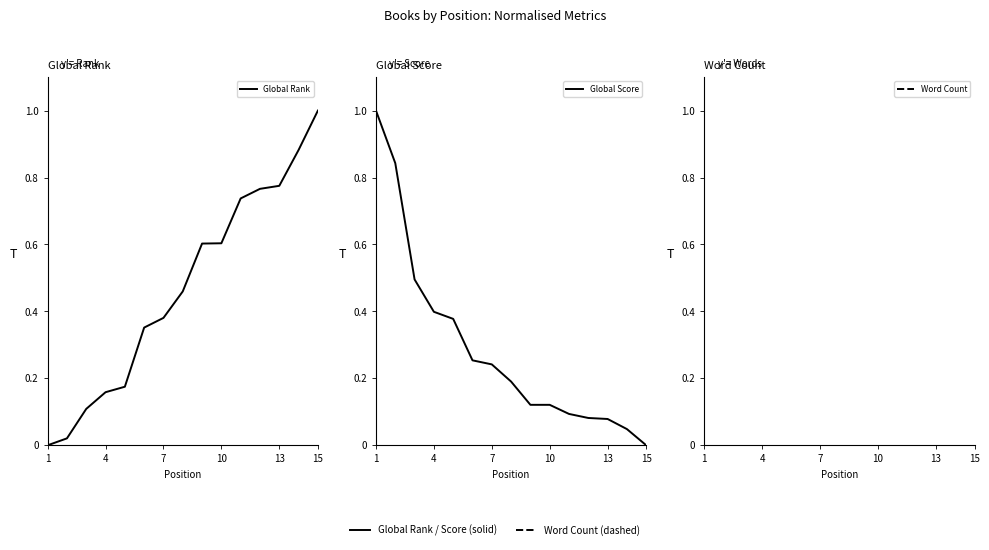

Is the value of Global Rank at 10 greater than the value of Global Score at 11?

Yes